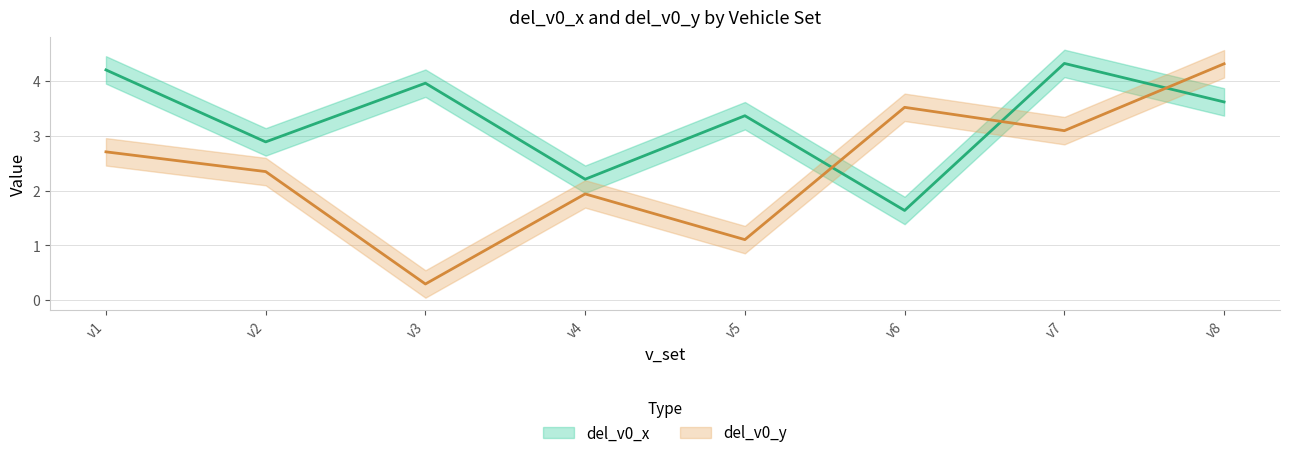

What is the minimum value shown in the chart?

0.3